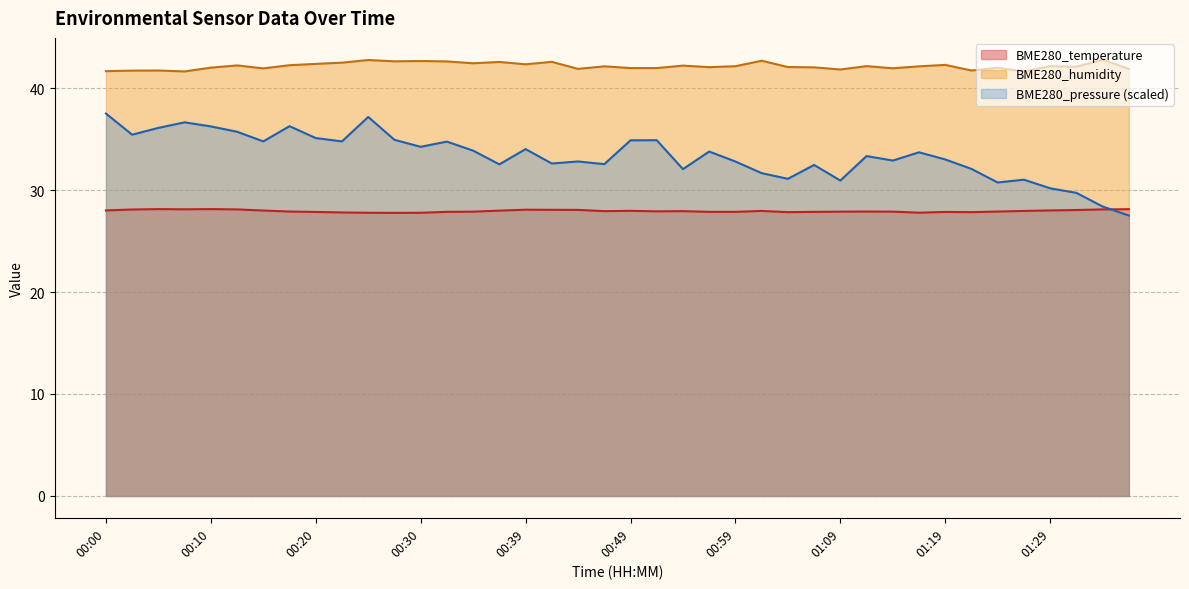

At which label does BME280_humidity first exceed 42?

00:13